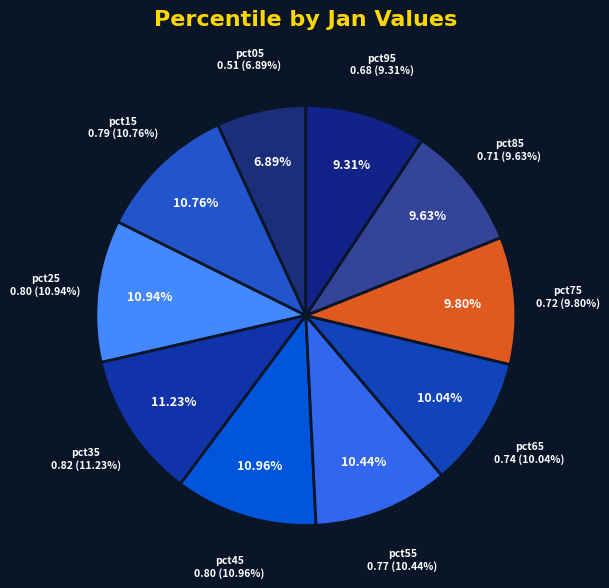

To the nearest percent, what is the combined percentage of pct85 and pct45?

21%